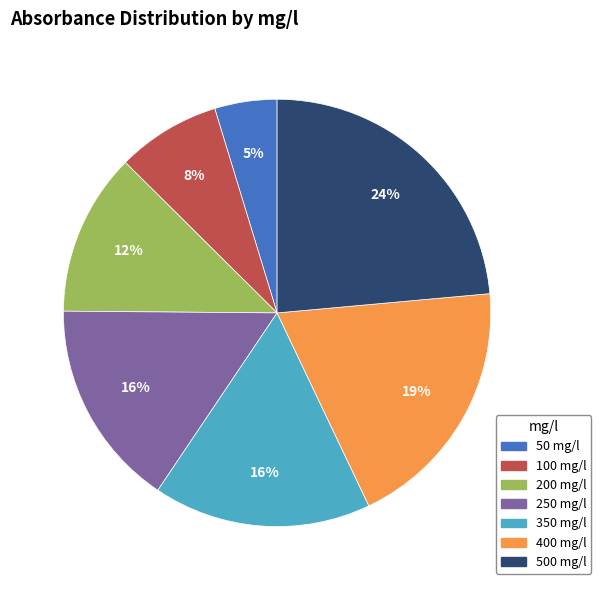

To the nearest percent, what is the difference between the largest and smallest slice percentages?

19%